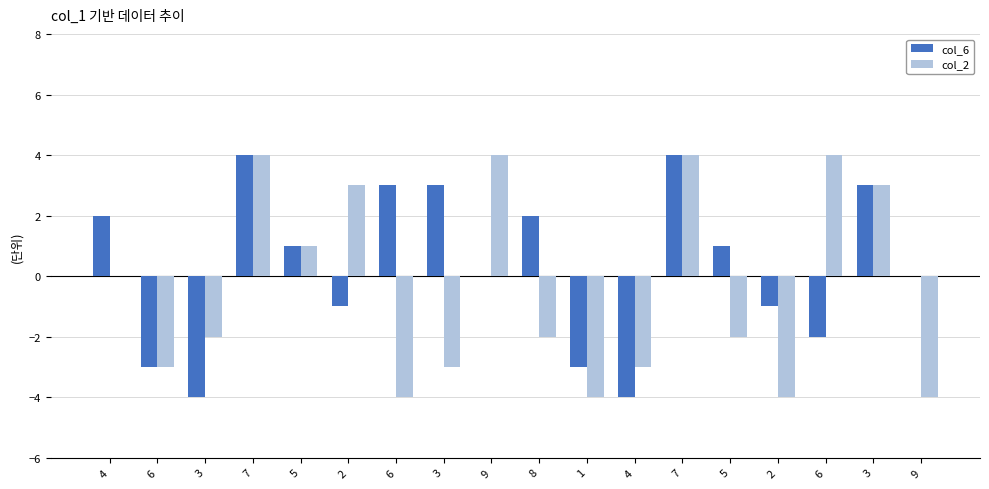

Does the chart contain stacked bars?

No